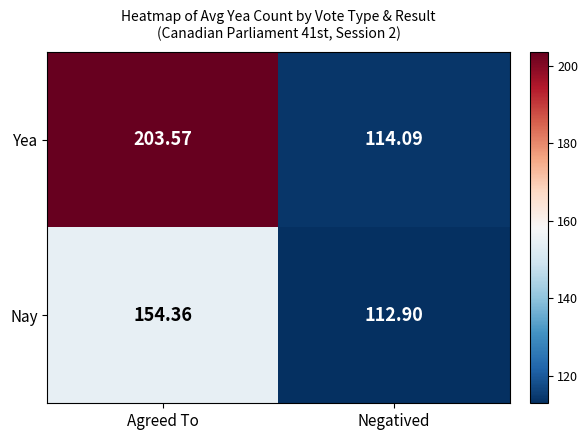

Which category has the highest value in the Yea series?

Agreed To